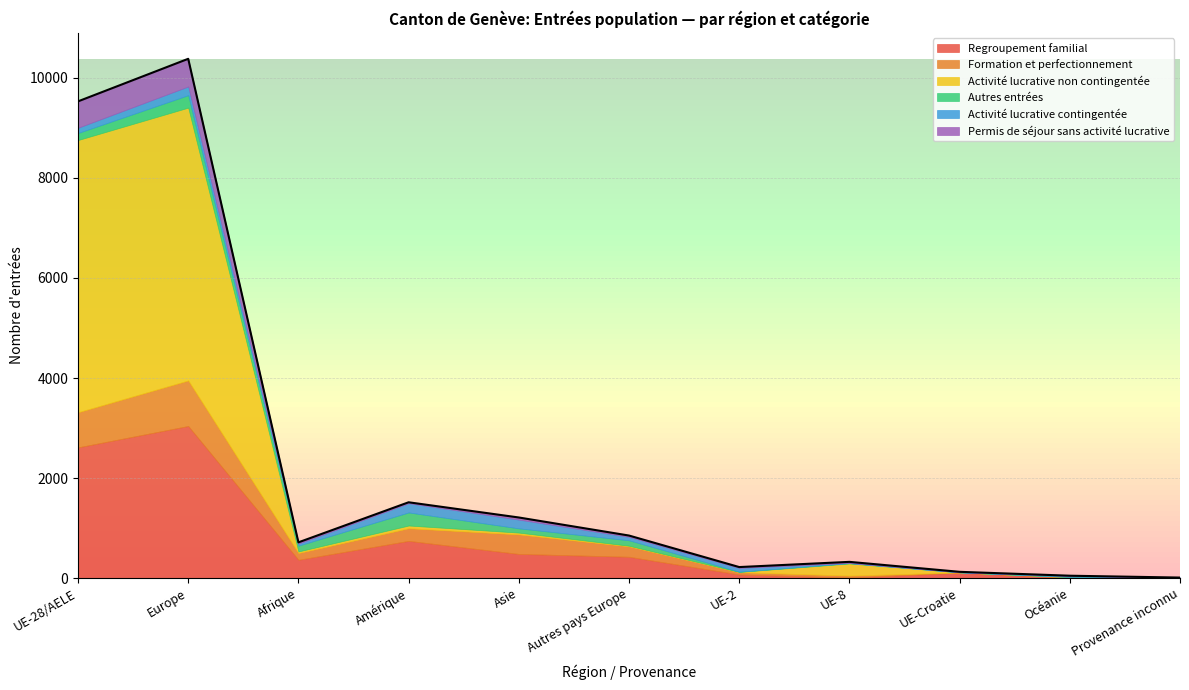

Which series has the largest range (max minus min)?

Activité lucrative non contingentée